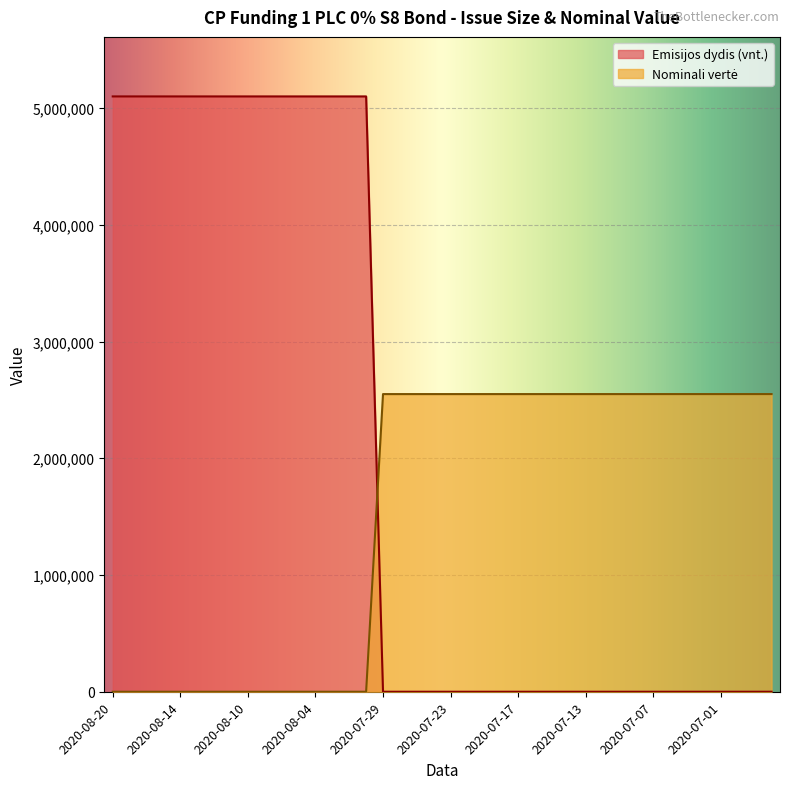

At which category is the sum across all series the highest?

2020-08-20